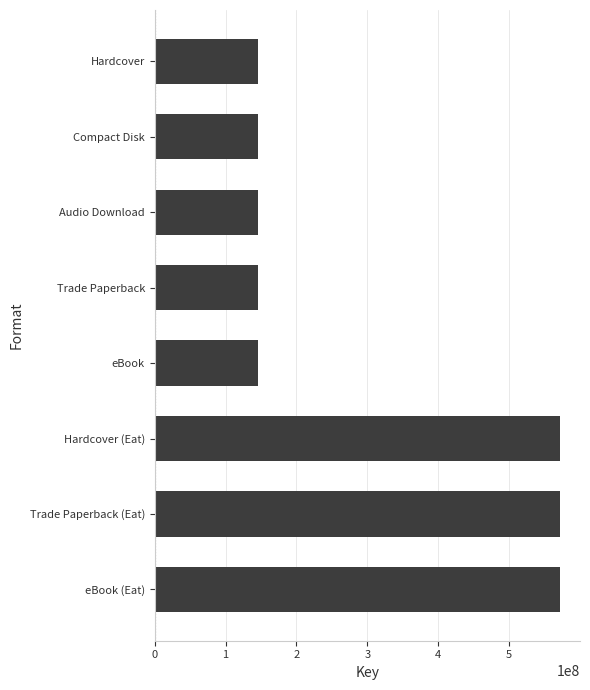

What is the sum of all values?

2442804479